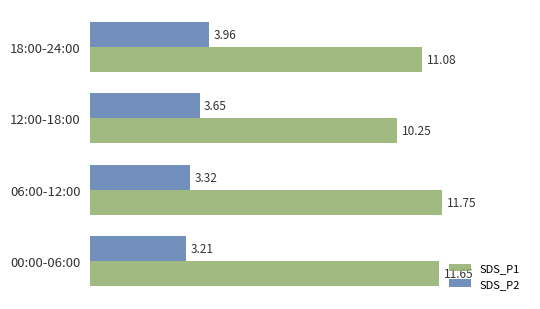

At which label is SDS_P1 closest to 11?

18:00-24:00